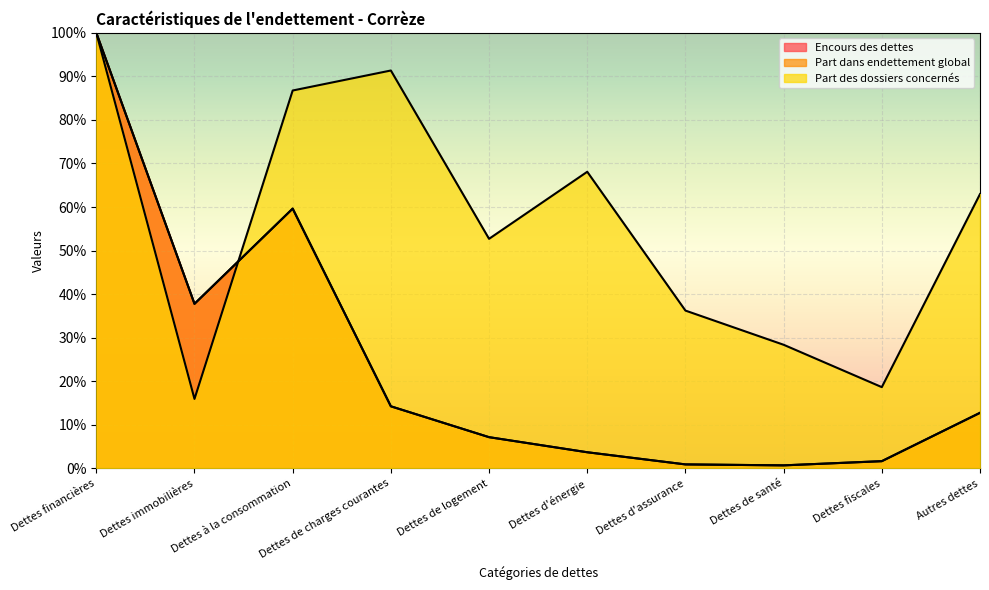

Rank the categories by Part dans endettement global value from lowest to highest.

Dettes de santé, Dettes d'assurance, Dettes fiscales, Dettes d'énergie, Dettes de logement, Autres dettes, Dettes de charges courantes, Dettes immobilières, Dettes à la consommation, Dettes financières